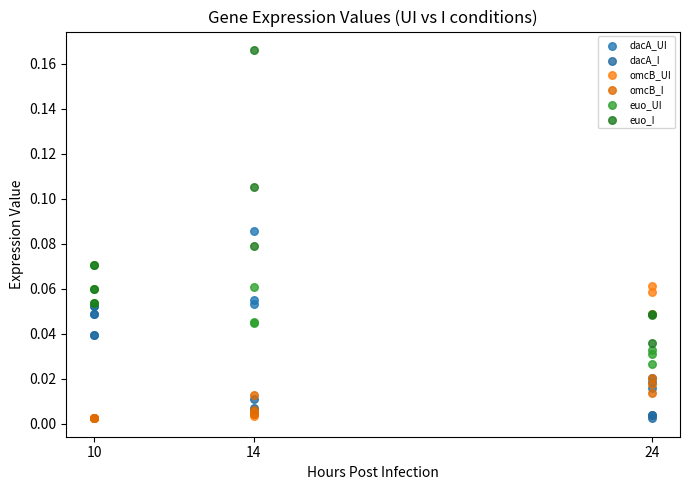

What are all the series names shown in the legend?

dacA_UI, dacA_I, omcB_UI, omcB_I, euo_UI, euo_I